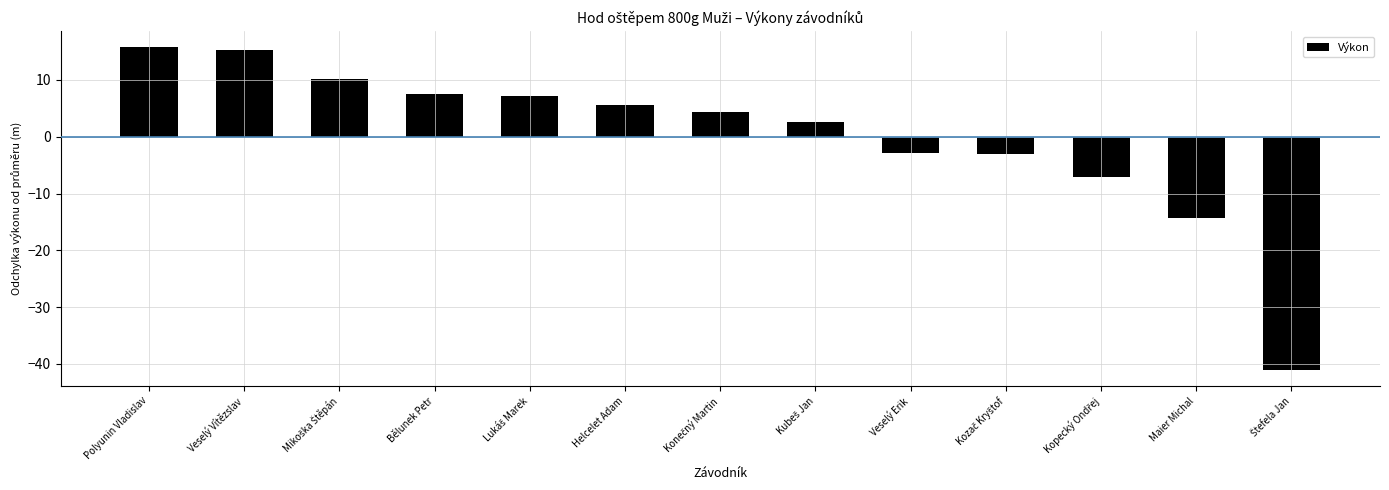

At which label does the data first exceed 4?

Polyunin Vladislav